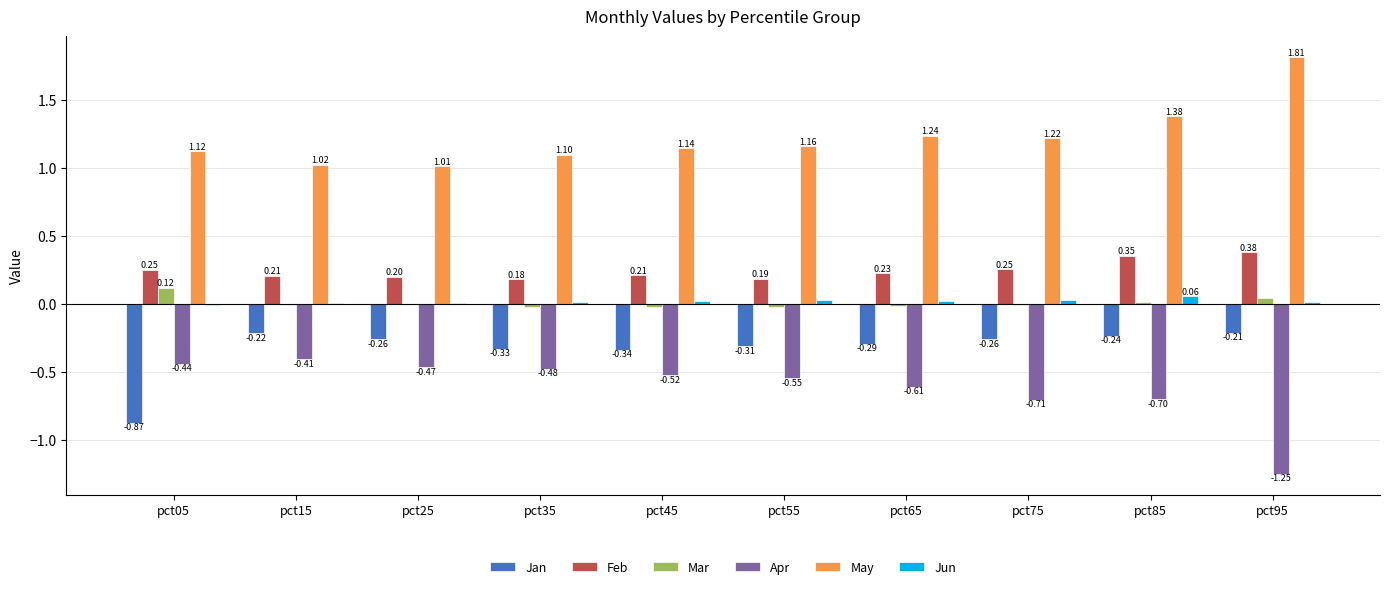

Between pct15 and pct75, which series saw the biggest shift?

Apr